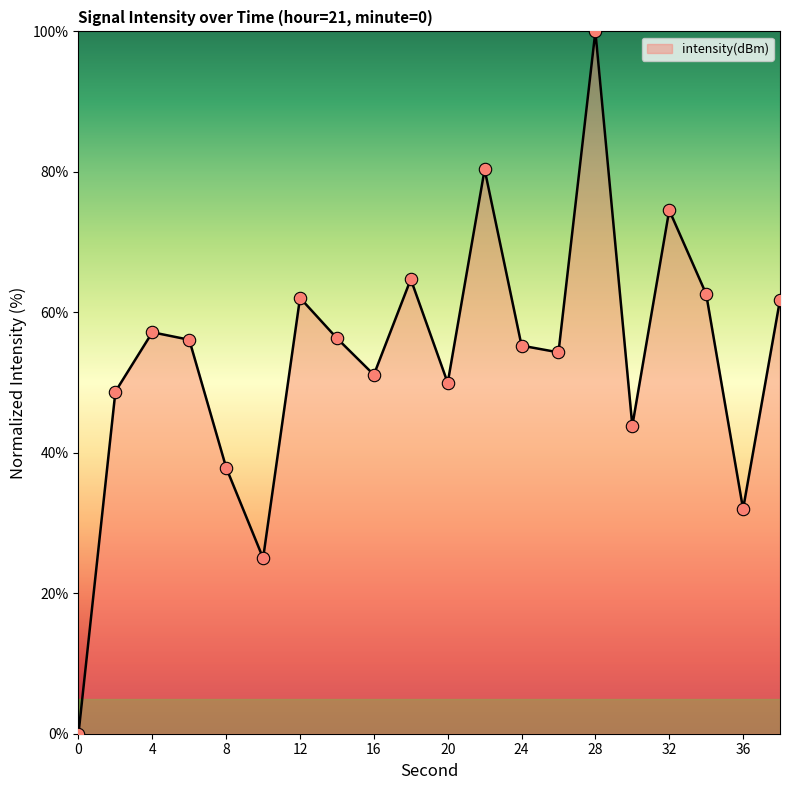

What is the greatest value displayed?

100.0